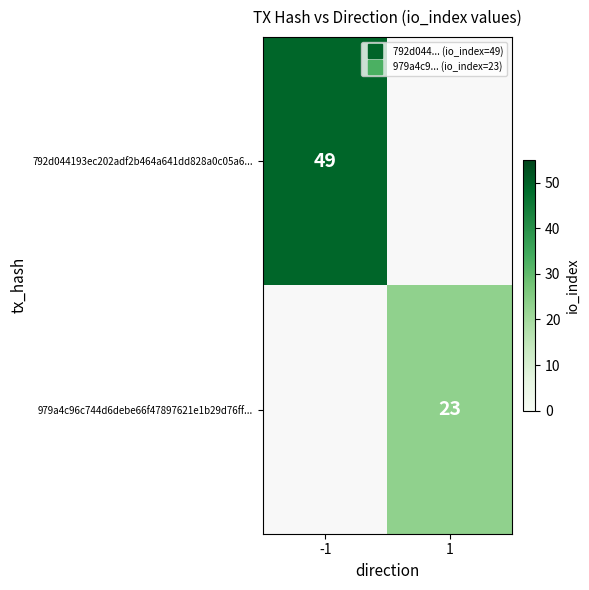

The value of 979a4c96c744d6debe66f47897621e1b29d76ff... at -1 is 0. True or false?

True